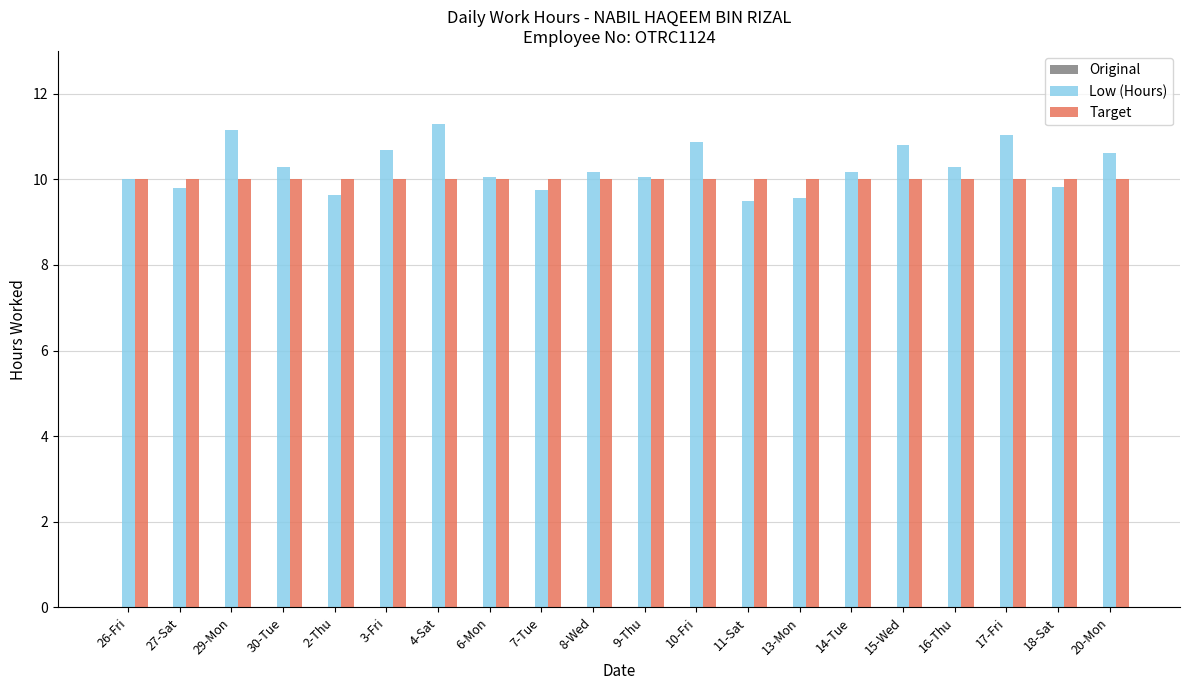

What is the greatest value displayed?

11.3